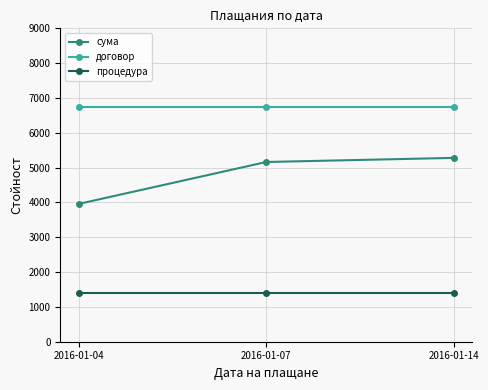

Reading left to right, transcribe all the data shown in this chart.

сума: 3959.6	5161.2	5279.5
договор: 6745.0	6745.0	6745.0
процедура: 1400.0	1400.0	1400.0